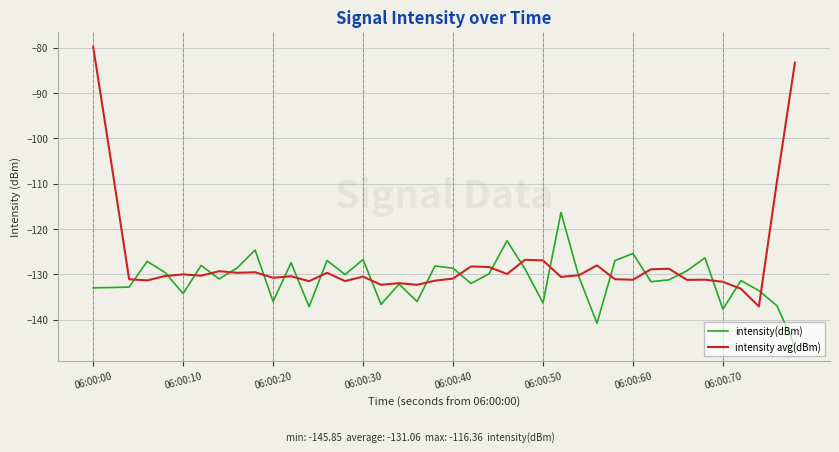

In intensity avg(dBm), how many points are higher than both neighbors (excluding endpoints)?

12